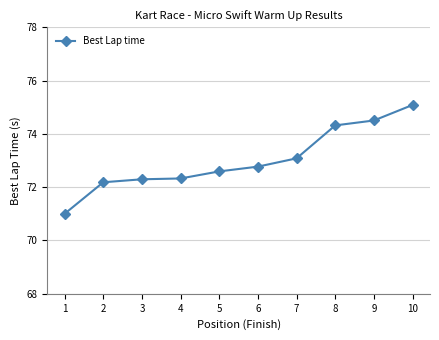

What is the sum of the values at 5 and 2?

144.8